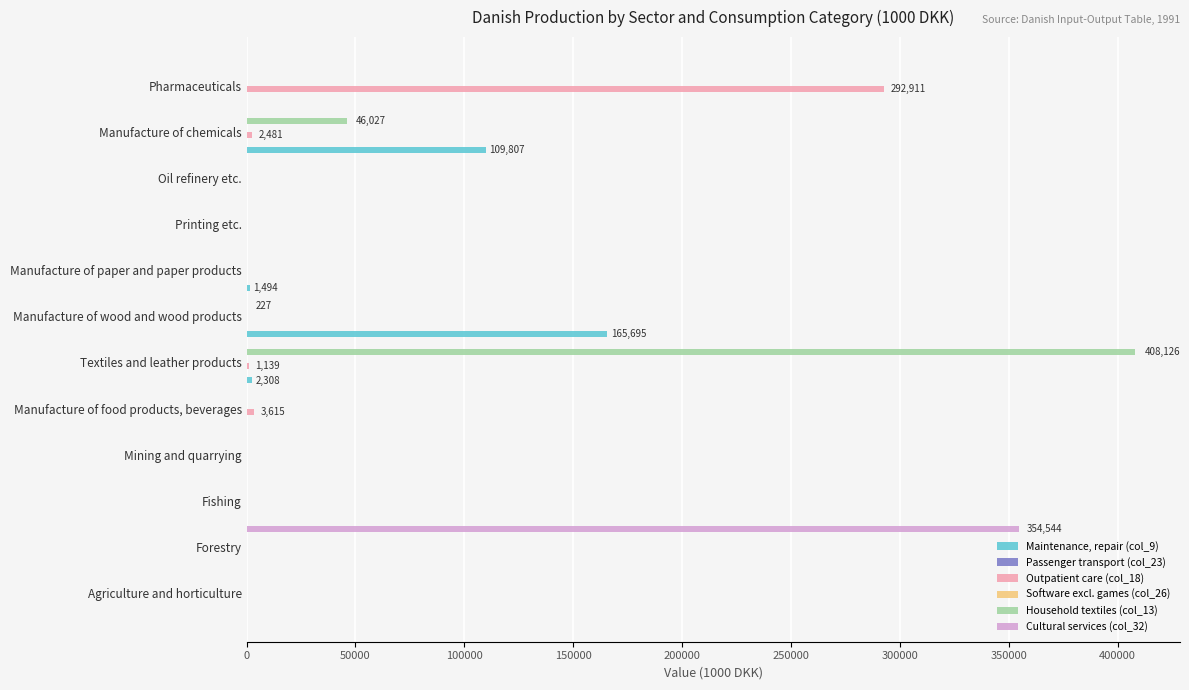

Reading right to left, extract all data points from this chart.

Maintenance, repair (col_9): 1.4	109807.4	0.0	0.0	1494.0	165695.2	2307.9	0.0	14.0	0.0	0.0	14.0
Passenger transport (col_23): 0.0	0.0	0.0	0.0	0.0	0.0	0.0	0.0	40.4	0.0	0.0	0.0
Outpatient care (col_18): 292910.9	2480.6	0.0	0.0	0.0	0.0	1138.7	3615.2	0.0	0.0	0.0	0.0
Software excl. games (col_26): 0.1	0.1	0.1	0.1	0.1	0.1	0.1	0.1	0.1	0.1	0.1	0.1
Household textiles (col_13): 0.0	46027.1	0.0	40.3	2.5	227.0	408125.9	0.0	0.0	0.0	0.0	0.0
Cultural services (col_32): 0.0	0.0	0.0	0.0	0.0	0.0	0.0	0.0	0.0	0.0	354543.9	0.0